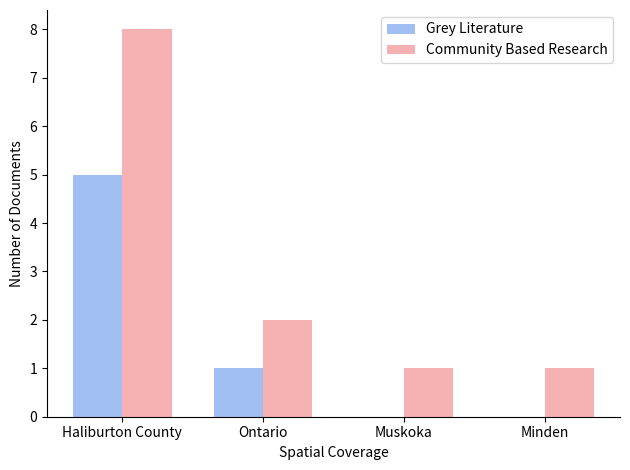

True or false: Community Based Research has a value of 1 at Minden.

True